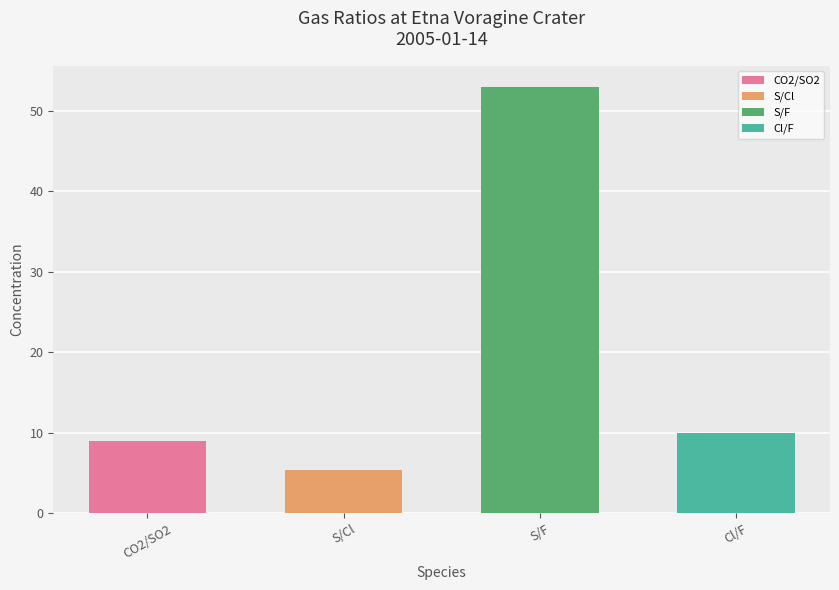

What is the ratio of the value at S/F to the value at CO2/SO2?

5.9